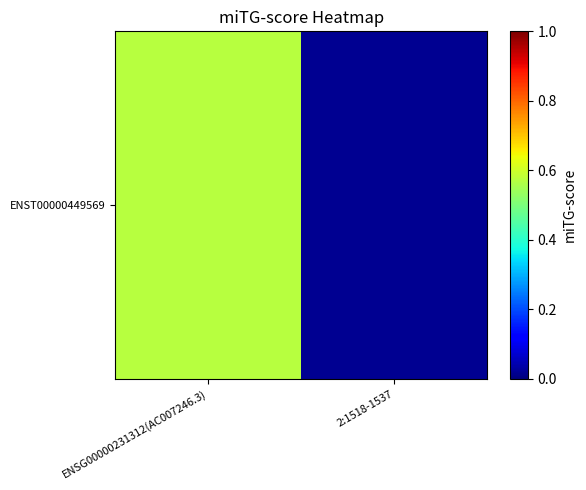

The chart shows a value of 0.0 at 2:1518-1537. True or false?

False